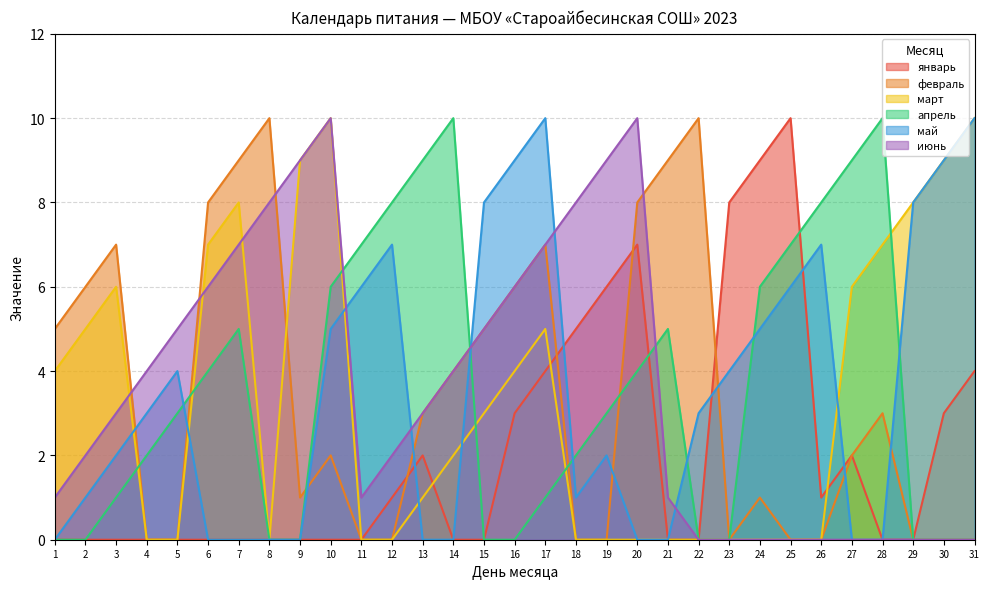

What is the difference between the second highest and second lowest values in the июнь series?

10